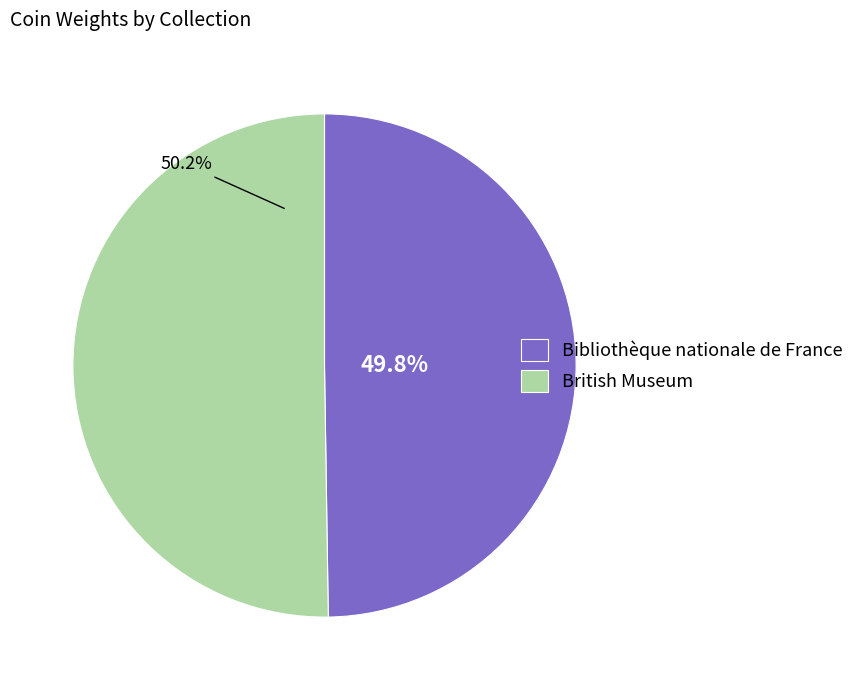

Do Bibliothèque nationale de France and British Museum together represent more than half of the pie?

Yes